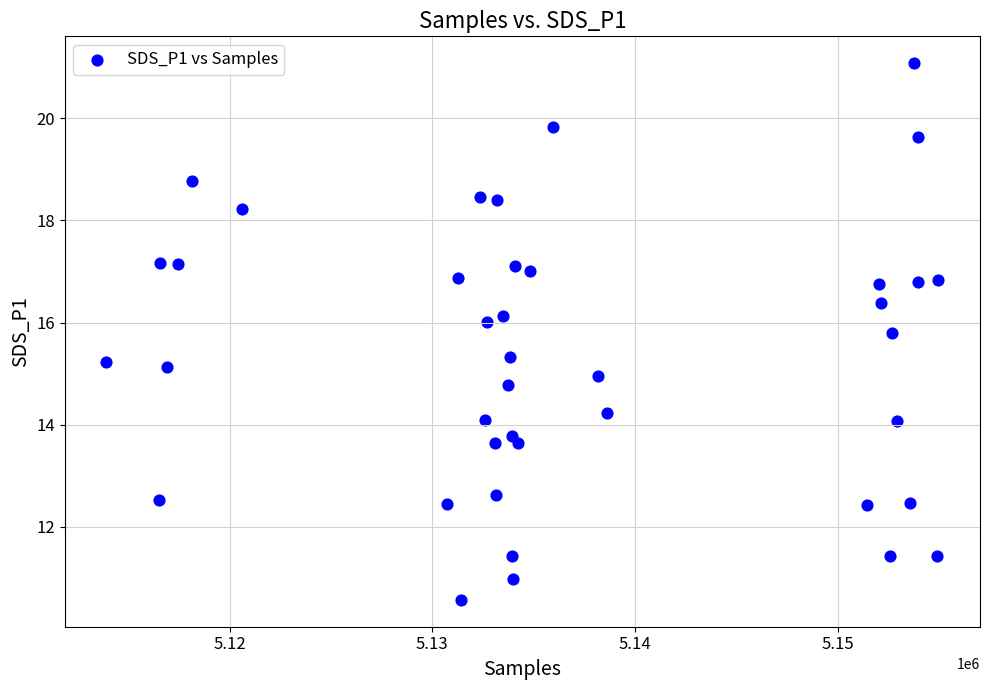

What is the range of X values (max minus min)?

41045.0